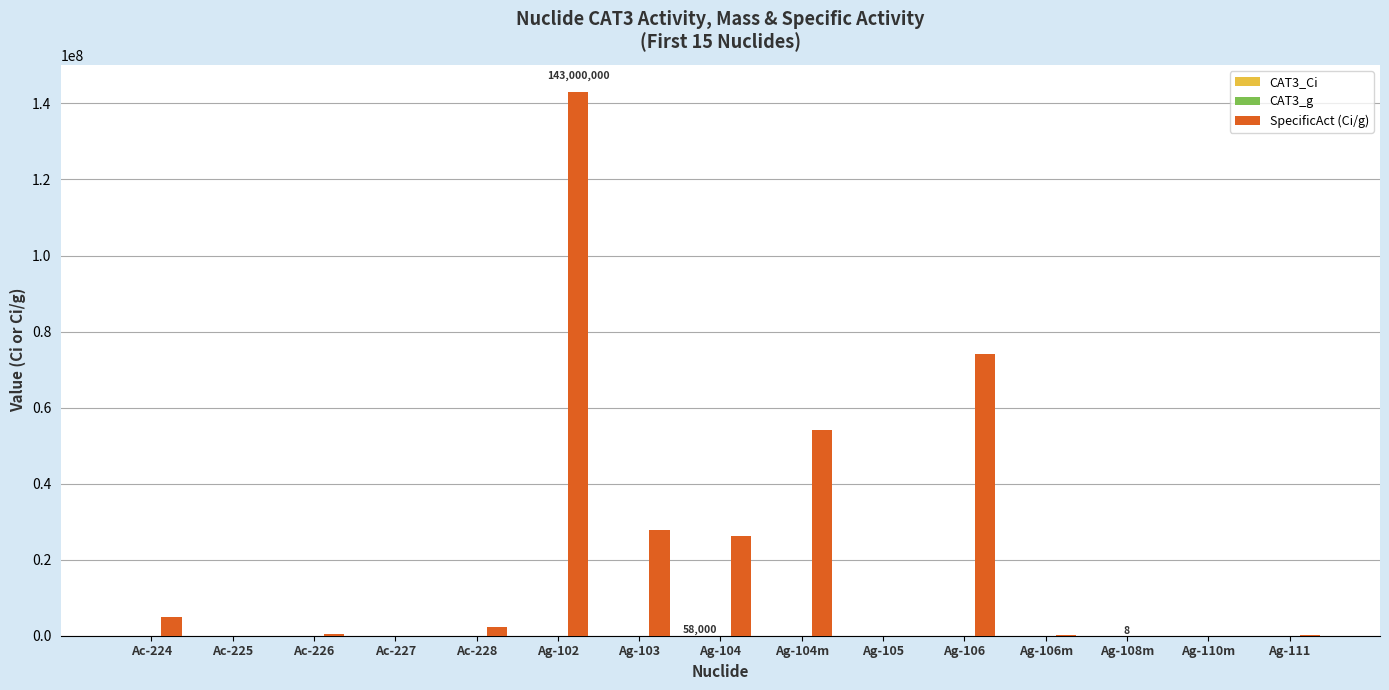

What is the total value across all series at Ag-102?

143017600.0